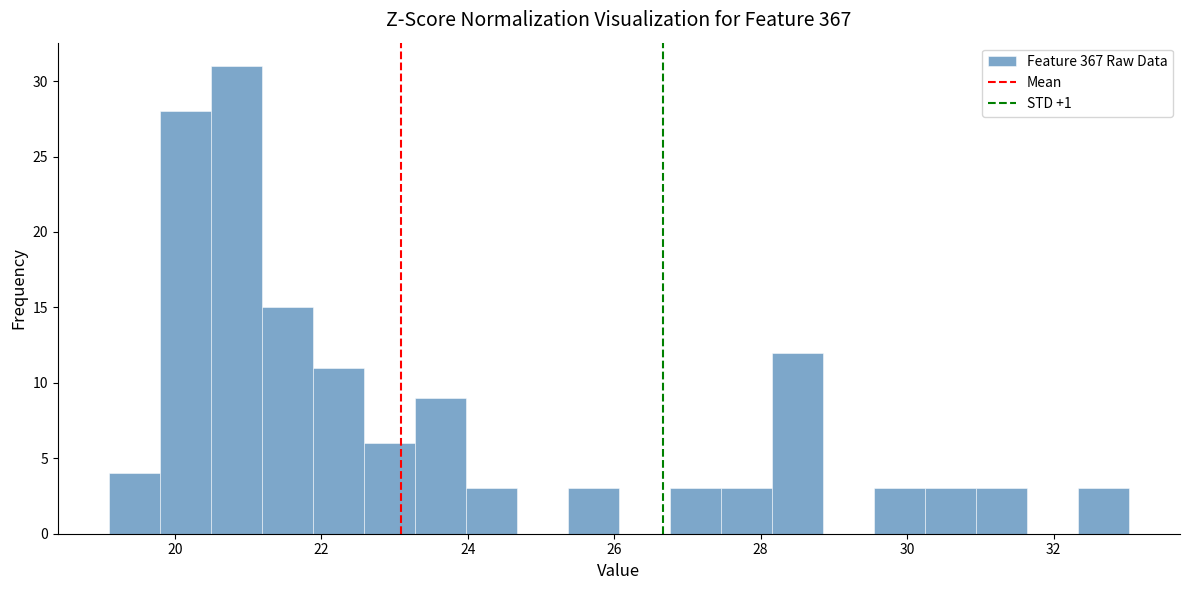

Read against the x-axis, roughly where is the centre of the tallest bar?

20.8